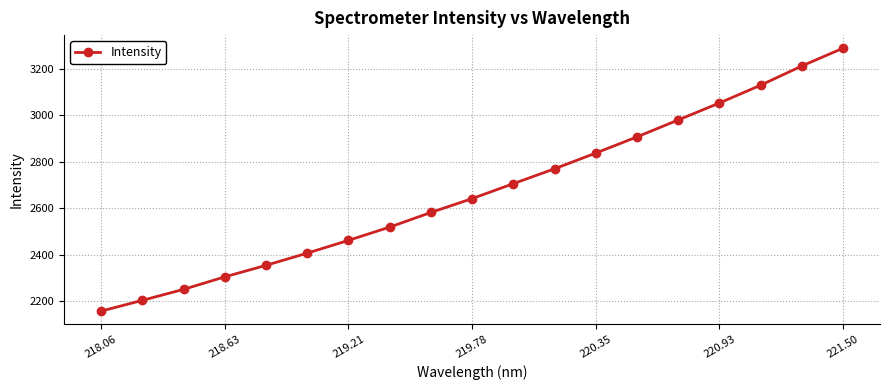

True or false: the data has more than 1 interior local peaks.

False